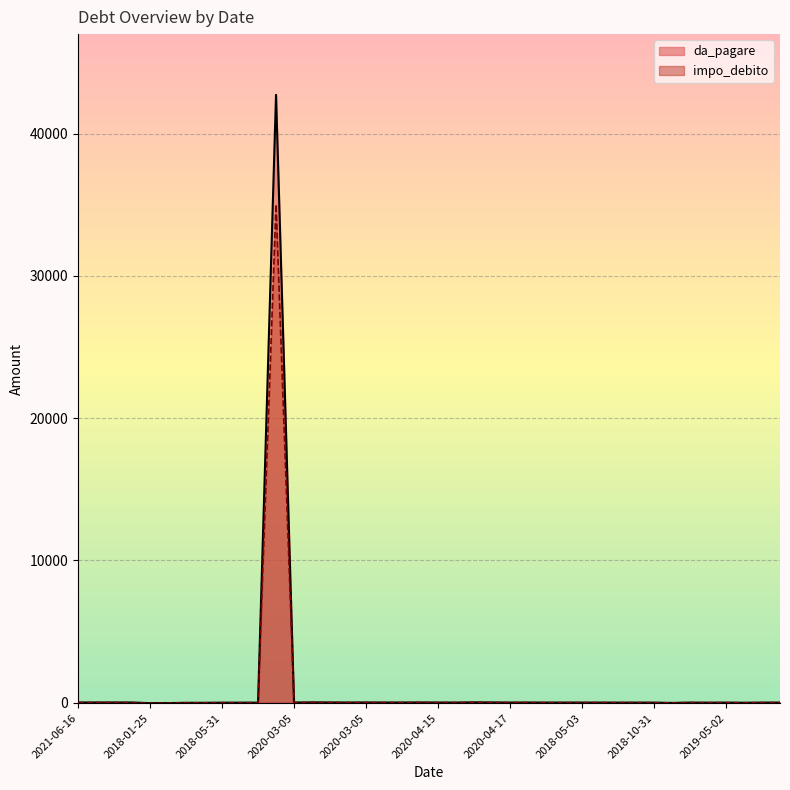

True or false: impo_debito has a value of -23334.7 at 2020-04-17.

False